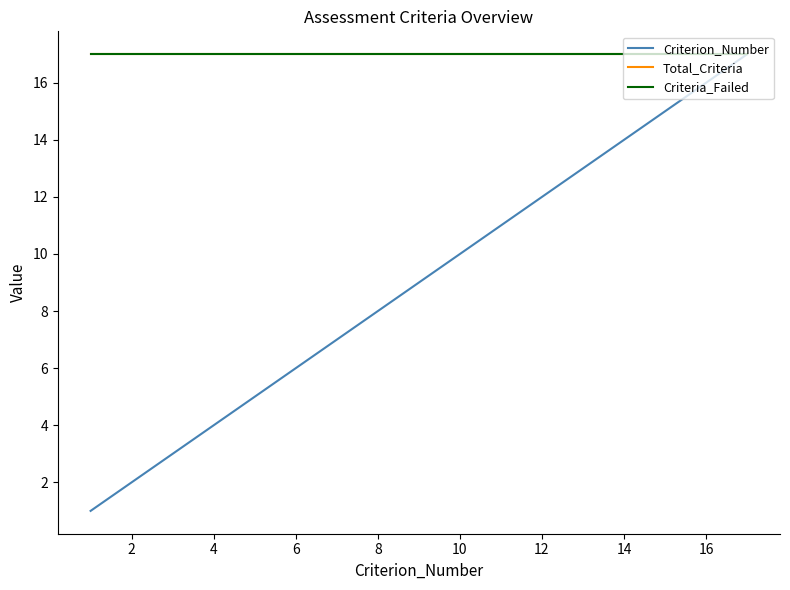

Is this an area chart (filled region under the line)?

No